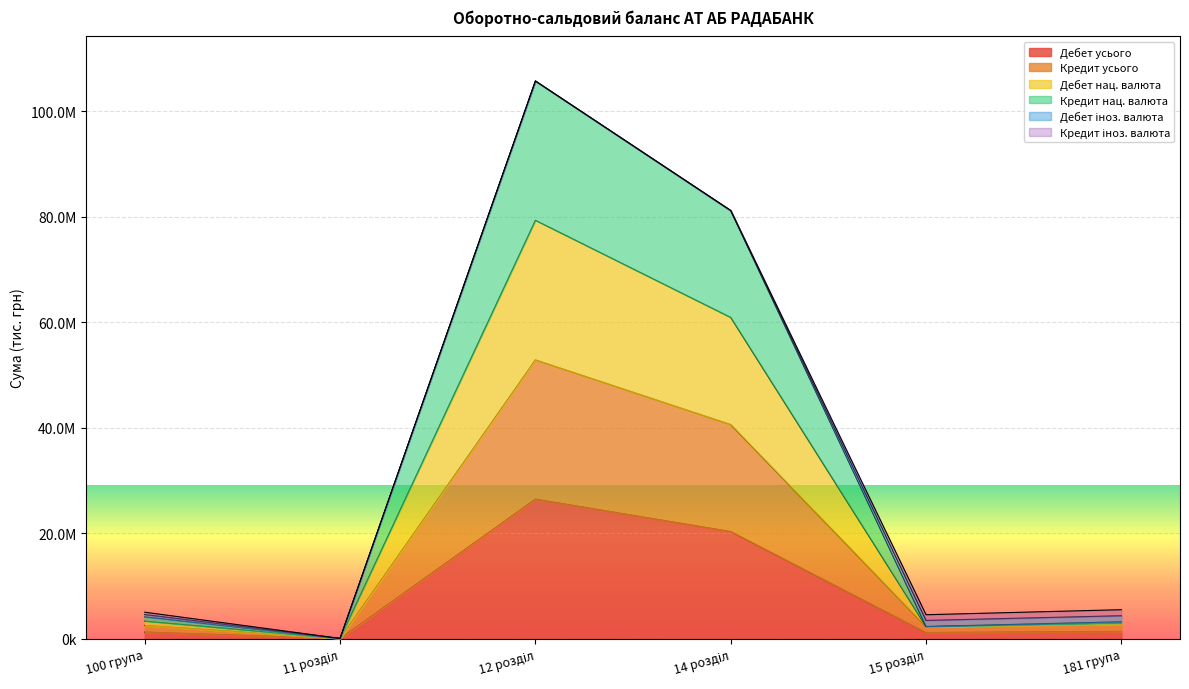

In Дебет усього, how many points are lower than both neighbors (excluding endpoints)?

2